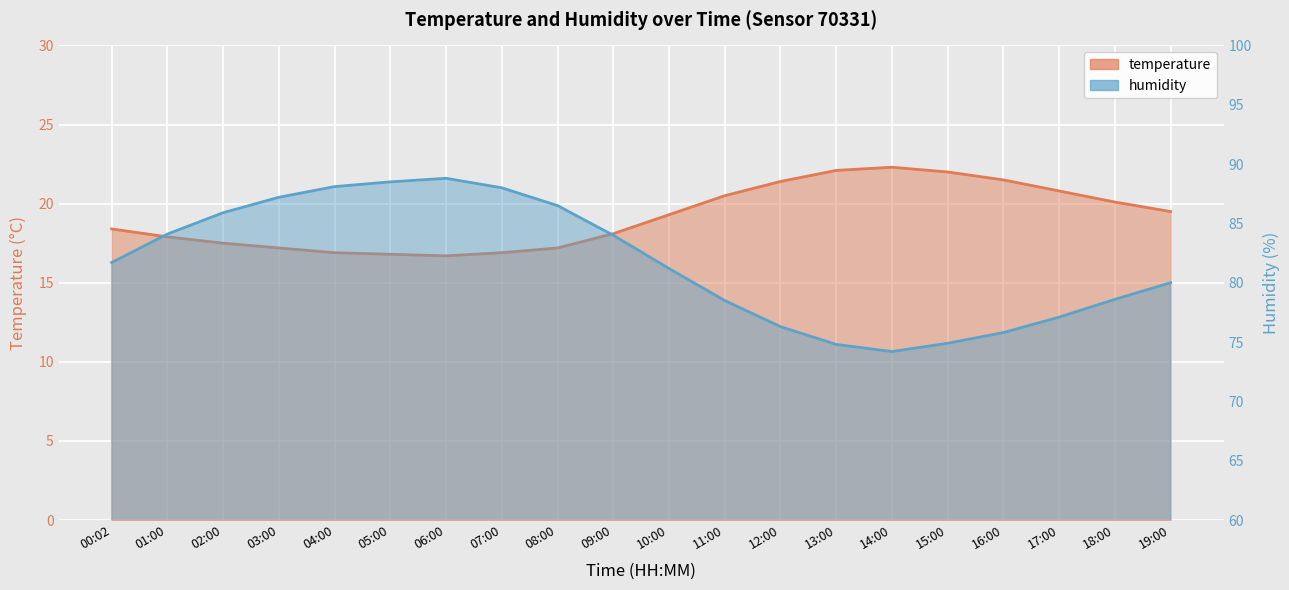

At 12:00, list the series in order from smallest to largest.

temperature, humidity